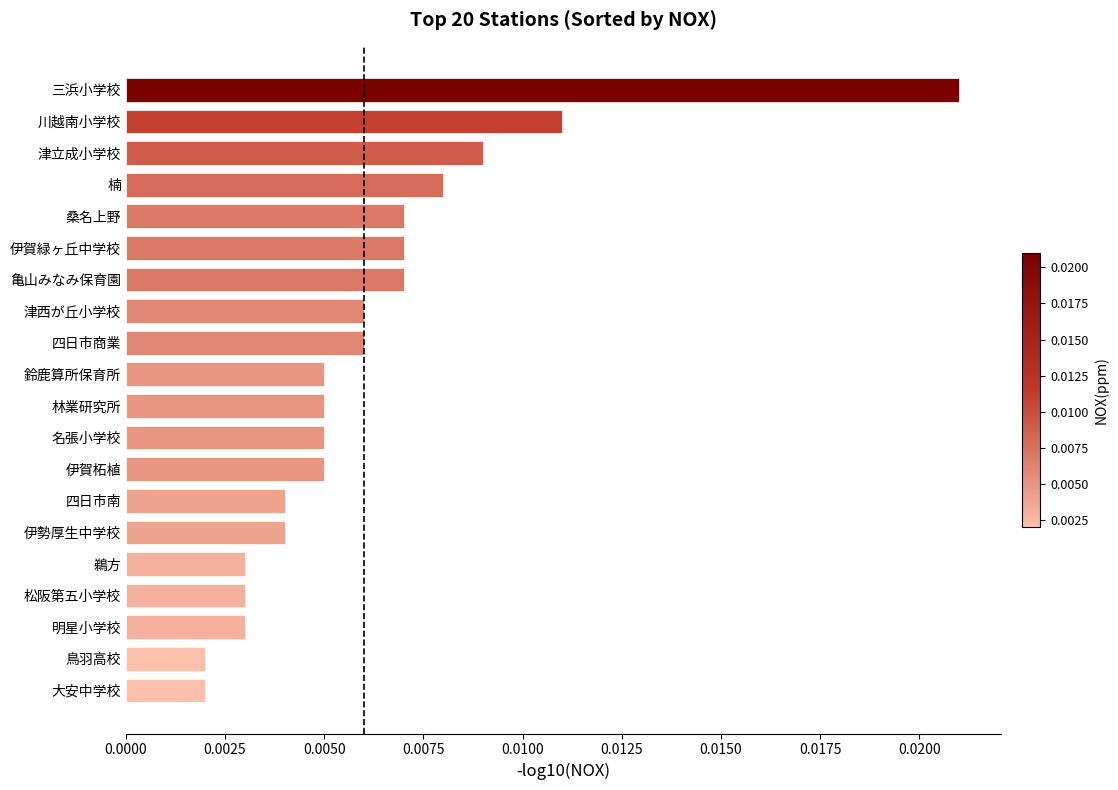

At which category does the chart reach its peak across all series?

三浜小学校